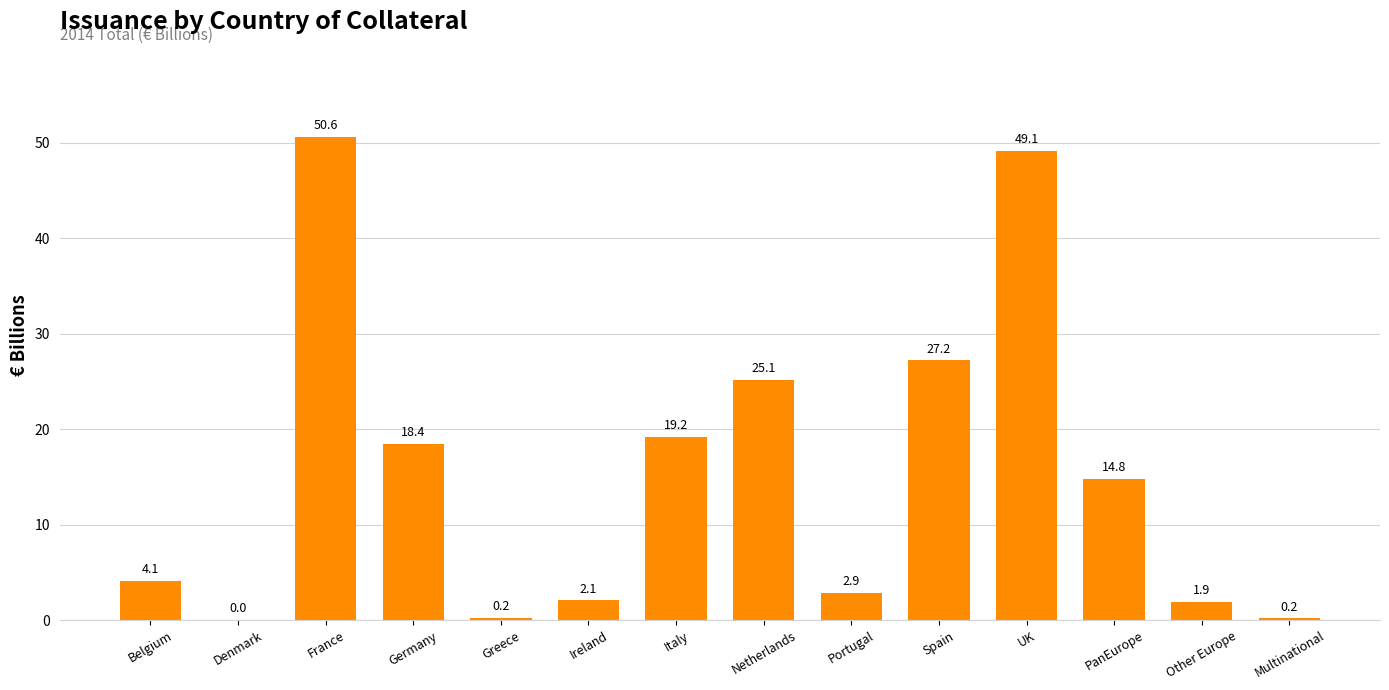

What value does the data have at Spain?

27.2